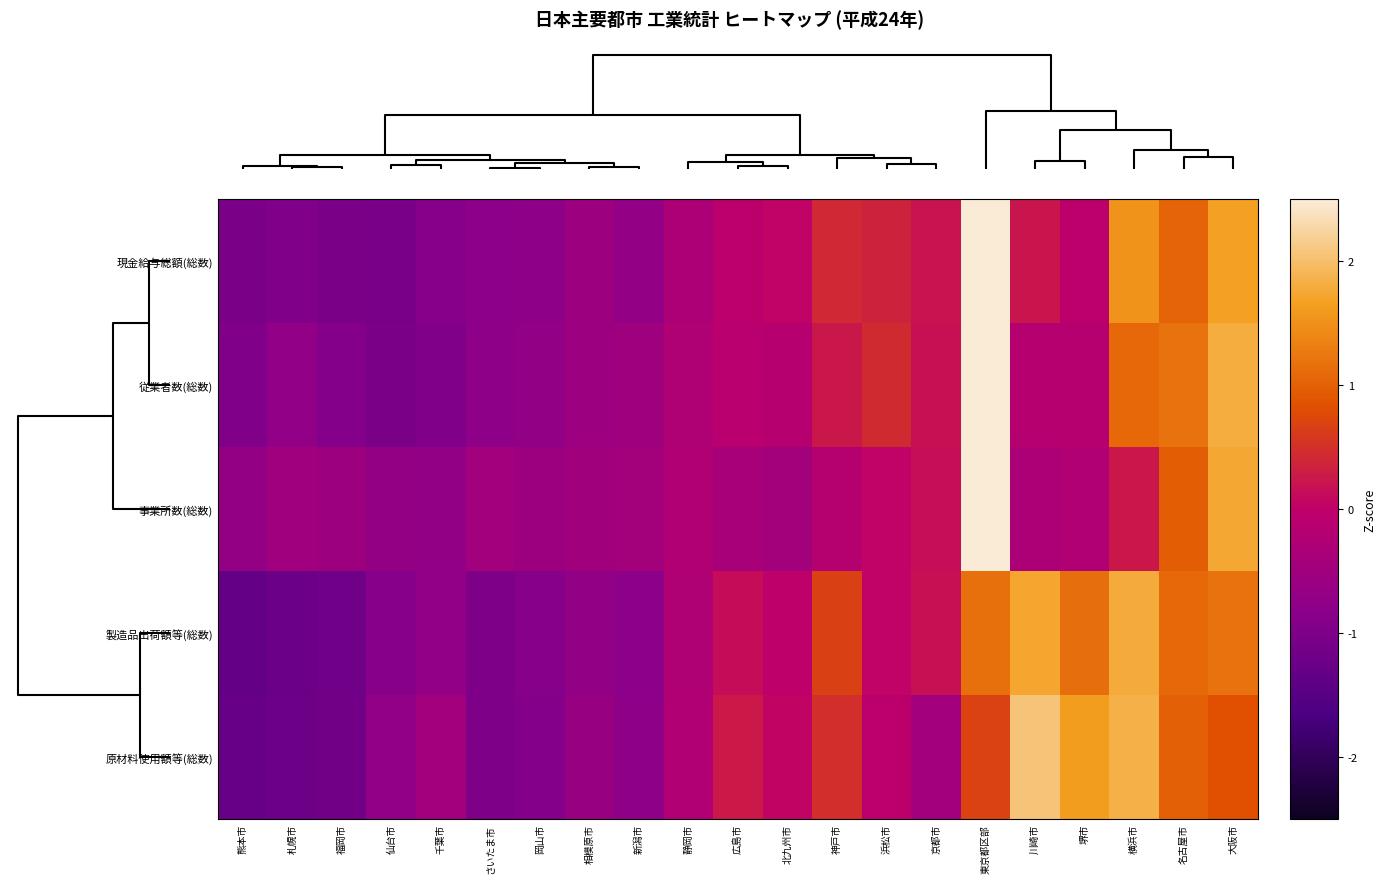

Rank the series at 福岡市 from highest to lowest value.

事業所数(総数), 従業者数(総数), 現金給与総額(総数), 原材料使用額等(総数), 製造品出荷額等(総数)